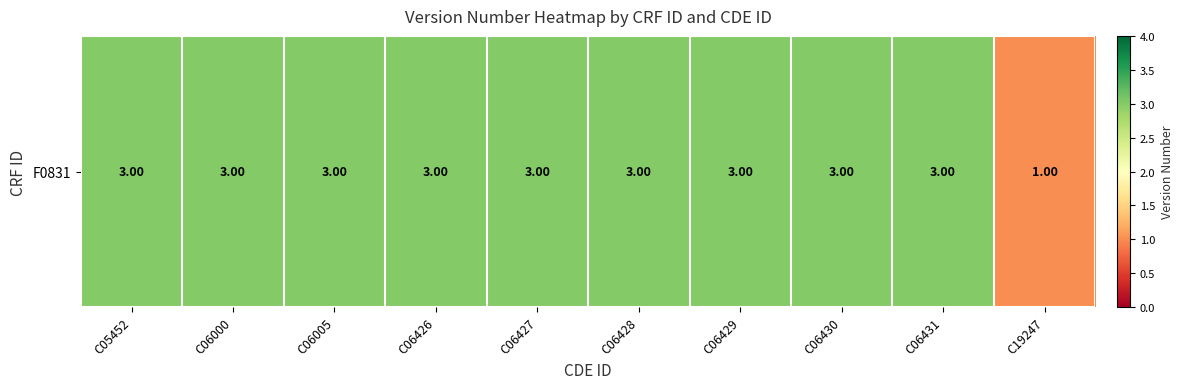

What is the maximum value shown in the chart?

3